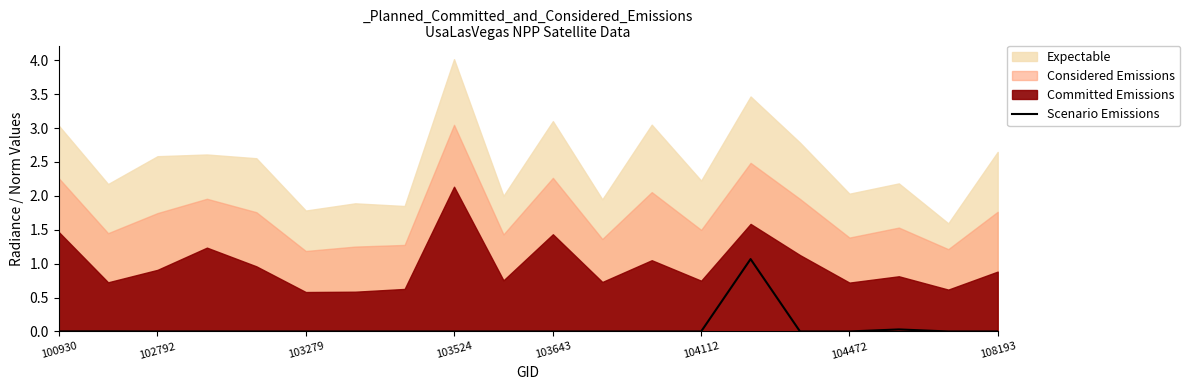

The Scenario Emissions series shows 0.0 at 104472. True or false?

True